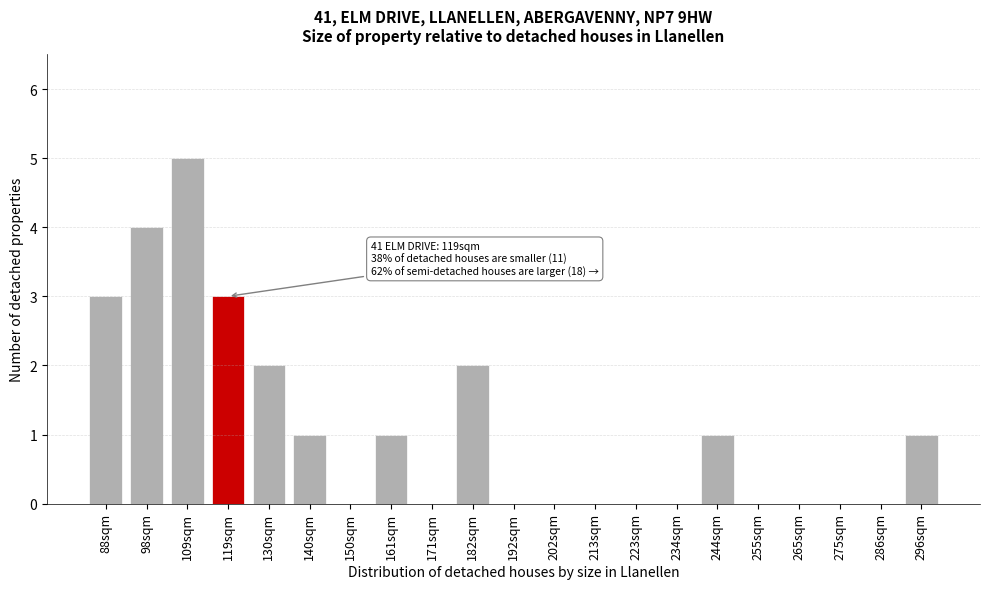

Reading left to right, transcribe all the data shown in this chart.

88sqm=3	98sqm=4	109sqm=5	119sqm=3	130sqm=2	140sqm=1	150sqm=0	161sqm=1	171sqm=0	182sqm=2	192sqm=0	202sqm=0	213sqm=0	223sqm=0	234sqm=0	244sqm=1	255sqm=0	265sqm=0	275sqm=0	286sqm=0	296sqm=1